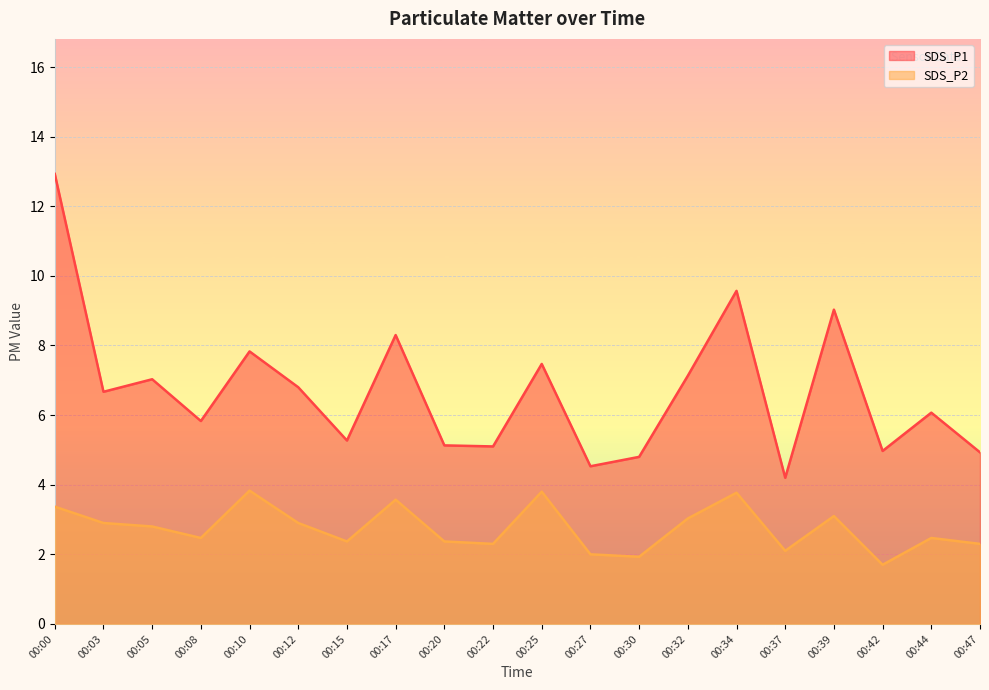

What is the greatest value displayed?

12.9